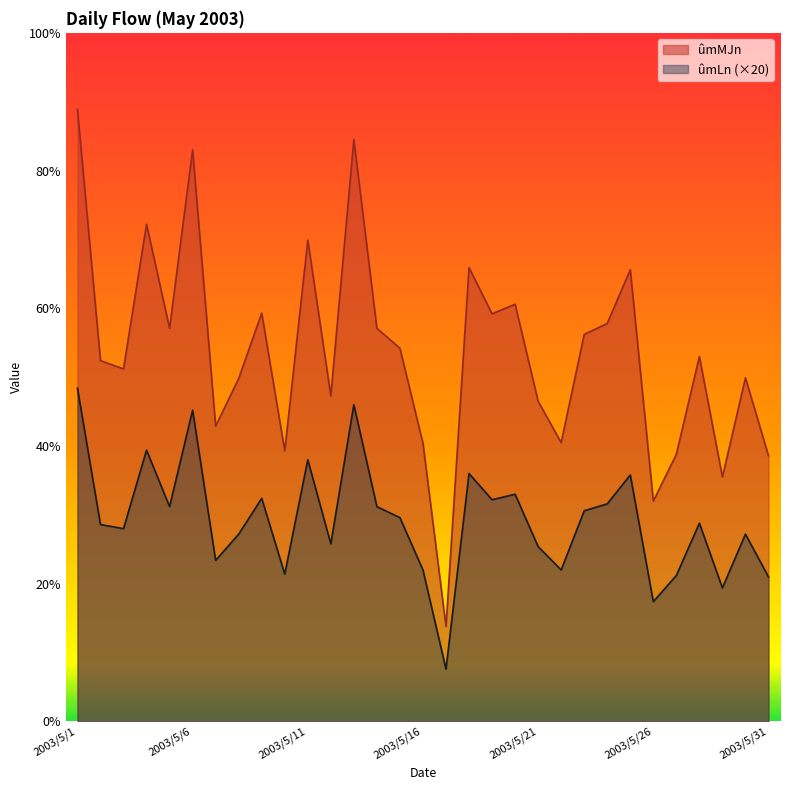

What is the difference between the ûmLn values at 2003/5/27 and 2003/5/20?

11.8